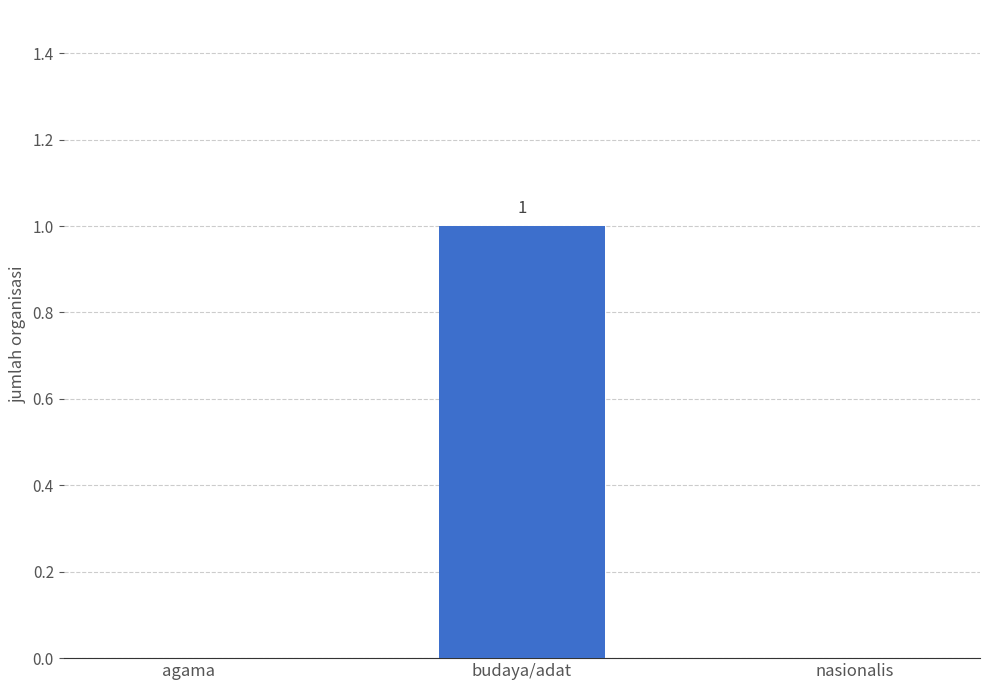

What is the change in value from agama to budaya/adat?

+1